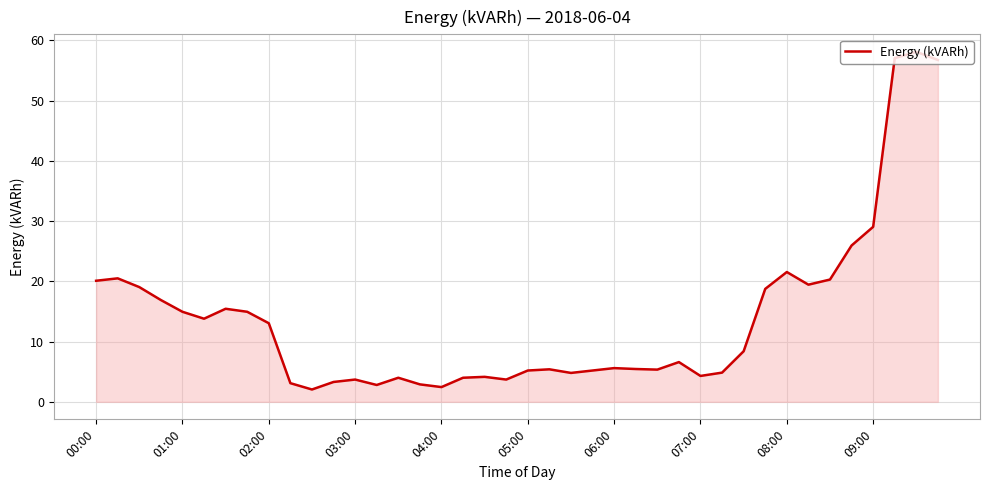

What is the greatest value displayed?

58.1